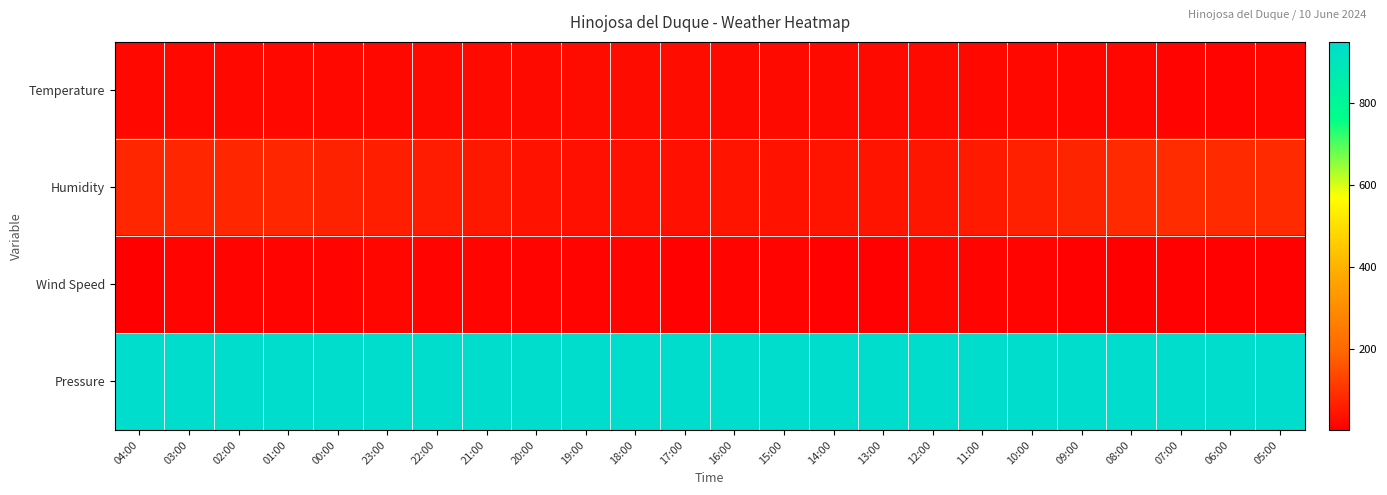

Reading left to right, what are all the values shown in this chart?

Temperature: 04:00=18.0	03:00=18.3	02:00=18.3	01:00=18.6	00:00=19.9	23:00=21.2	22:00=21.8	21:00=23.1	20:00=24.3	19:00=25.6	18:00=26.3	17:00=27.0	16:00=24.0	15:00=24.8	14:00=24.1	13:00=23.6	12:00=22.4	11:00=21.1	10:00=18.2	09:00=17.2	08:00=14.6	07:00=13.6	06:00=14.0	05:00=14.4
Humidity: 04:00=75.0	03:00=76.0	02:00=76.0	01:00=74.0	00:00=69.0	23:00=60.0	22:00=56.0	21:00=50.0	20:00=38.0	19:00=36.0	18:00=35.0	17:00=34.0	16:00=40.0	15:00=39.0	14:00=40.0	13:00=43.0	12:00=47.0	11:00=53.0	10:00=65.0	09:00=70.0	08:00=84.0	07:00=87.0	06:00=84.0	05:00=83.0
Wind Speed: 04:00=3.0	03:00=11.0	02:00=13.0	01:00=11.0	00:00=13.0	23:00=16.0	22:00=14.0	21:00=13.0	20:00=12.0	19:00=14.0	18:00=14.0	17:00=10.0	16:00=14.0	15:00=11.0	14:00=10.0	13:00=9.0	12:00=16.0	11:00=13.0	10:00=12.0	09:00=10.0	08:00=5.0	07:00=7.0	06:00=7.0	05:00=10.0
Pressure: 04:00=948.4	03:00=948.8	02:00=948.9	01:00=949.0	00:00=949.1	23:00=948.8	22:00=948.0	21:00=947.6	20:00=947.4	19:00=947.2	18:00=947.4	17:00=947.5	16:00=948.0	15:00=948.1	14:00=948.7	13:00=949.1	12:00=949.1	11:00=949.1	10:00=949.2	09:00=949.0	08:00=948.8	07:00=948.4	06:00=948.1	05:00=948.0